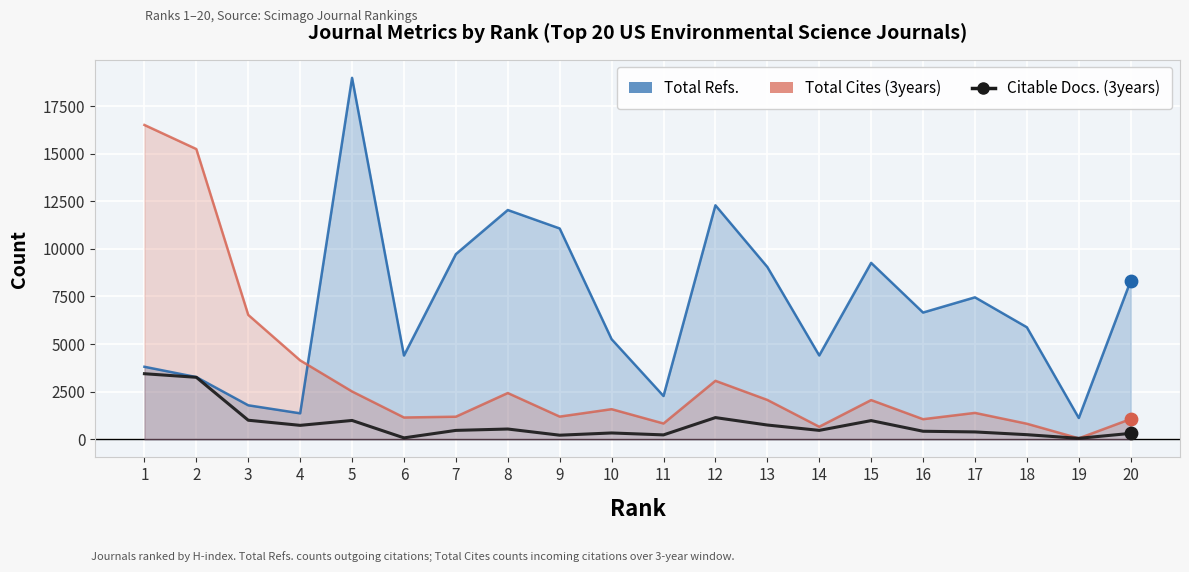

At how many categories does at least one series exceed 3212?

18